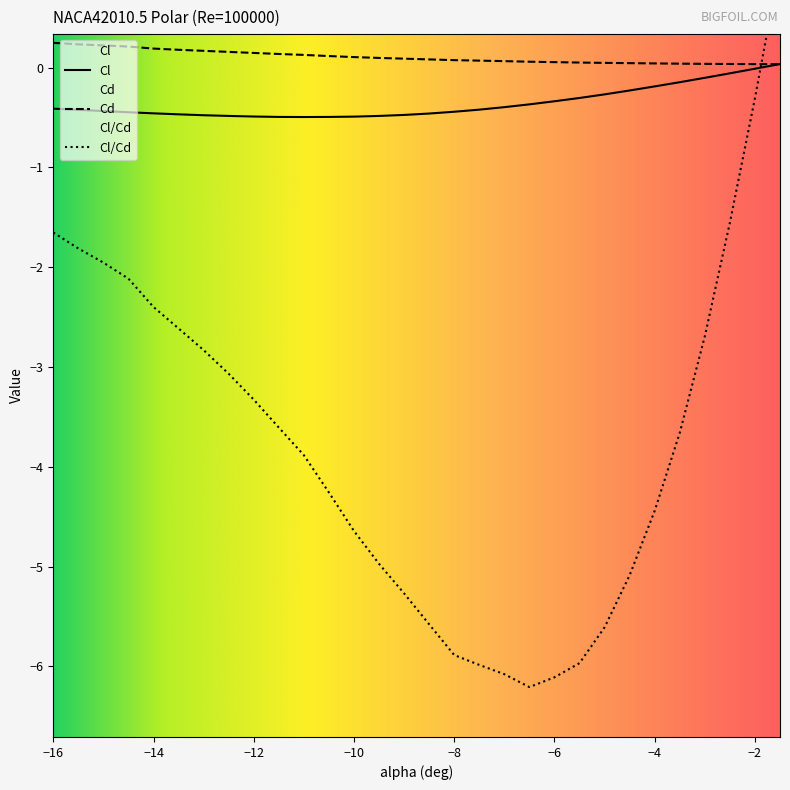

Which series has the widest spread of values?

Cl/Cd